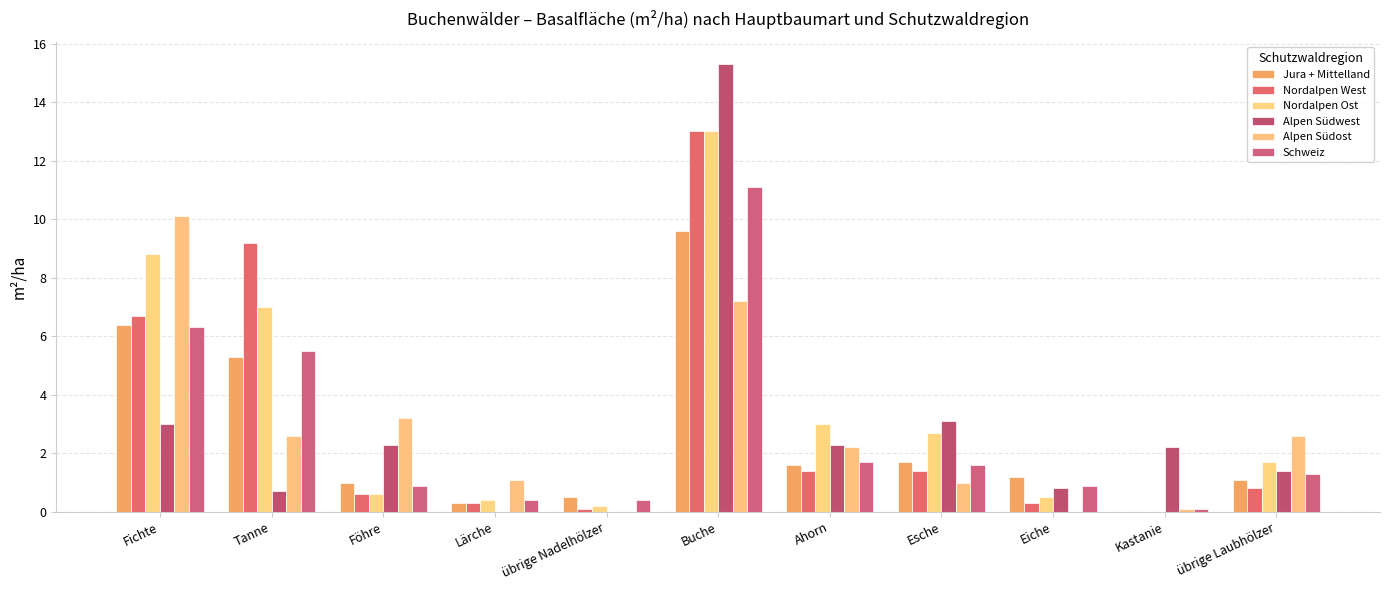

At which label does Jura + Mittelland first exceed 1?

Fichte